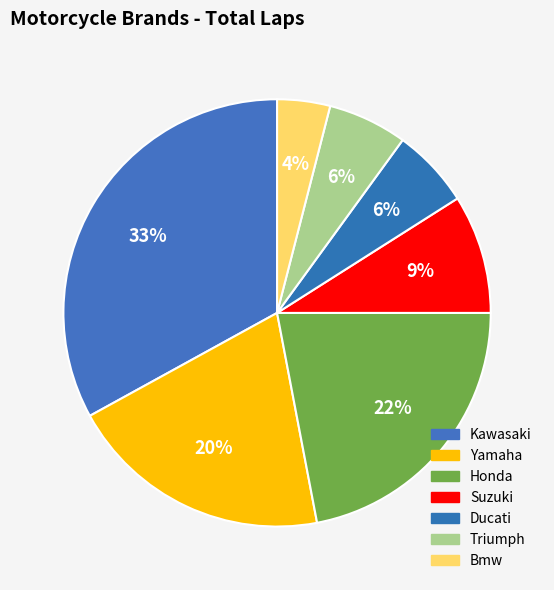

To the nearest percent, what is the difference between the largest and smallest slice percentages?

29%